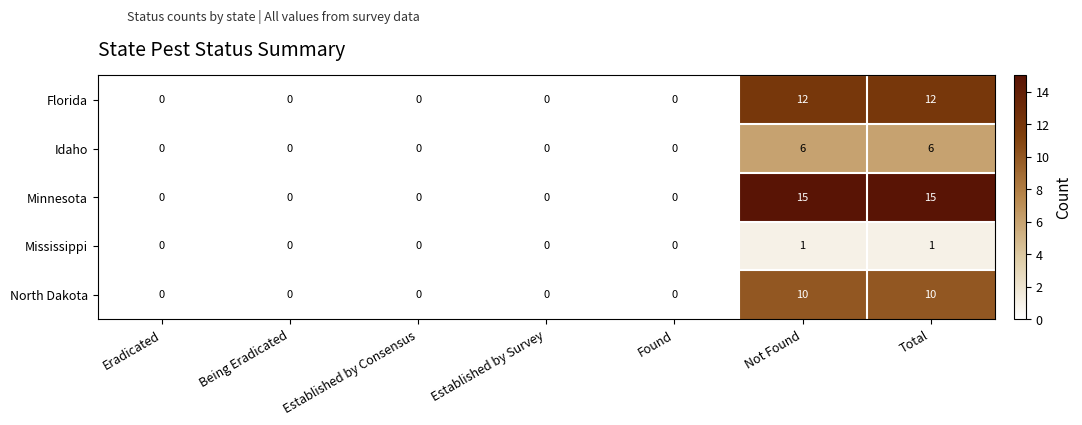

What is the sum of the Minnesota values at Not Found and Established by Consensus?

15